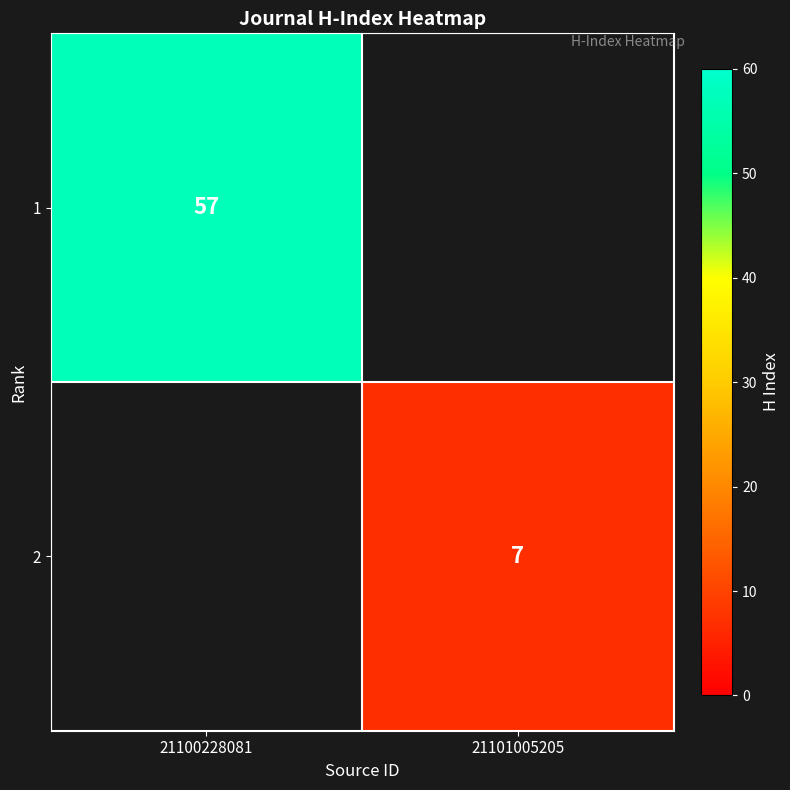

The 1 series shows 12 at 21100228081. True or false?

False